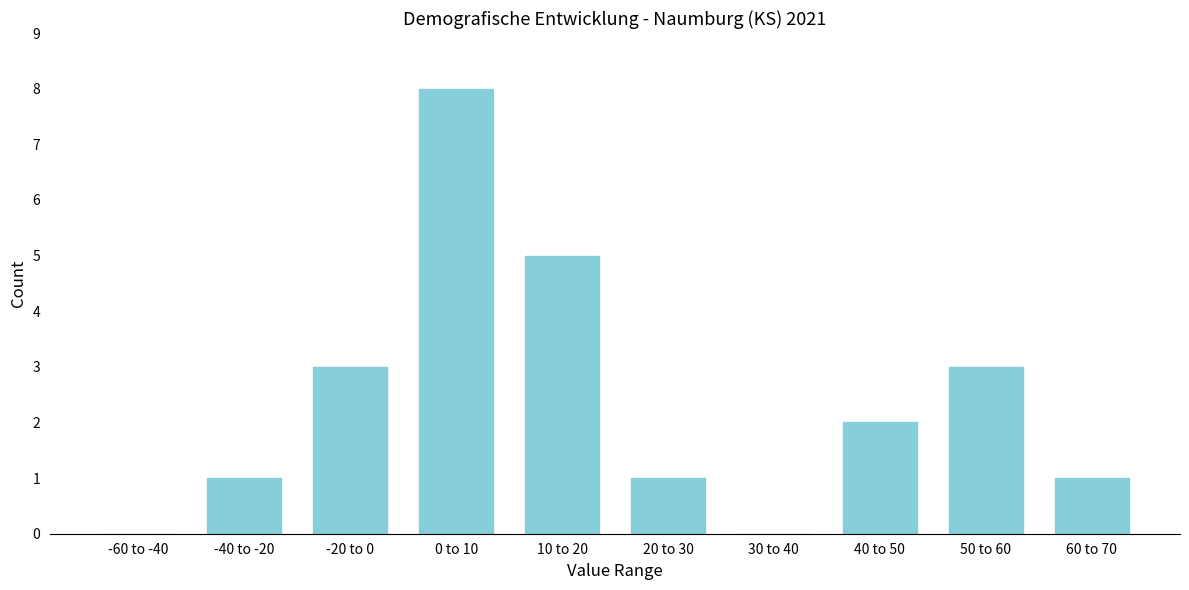

Reading right to left, extract all data points from this chart.

60 to 70=1	50 to 60=3	40 to 50=2	30 to 40=0	20 to 30=1	10 to 20=5	0 to 10=8	-20 to 0=3	-40 to -20=1	-60 to -40=0